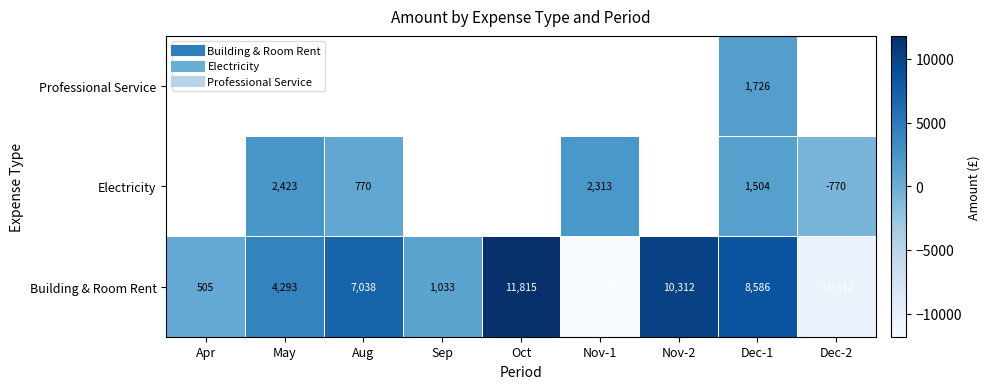

Count the number of categories in the chart.

9